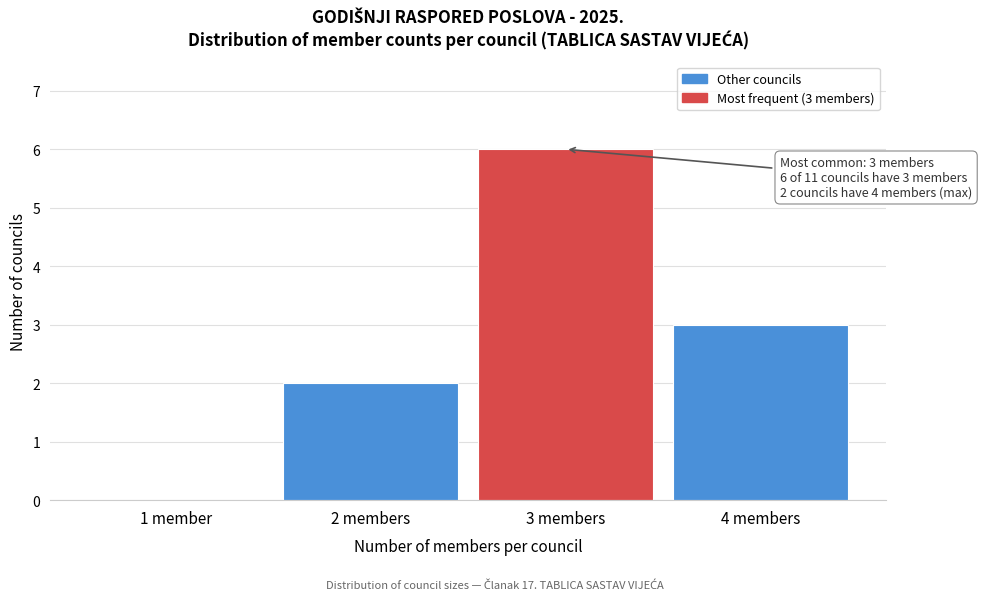

Reading left to right, list all the values displayed in this chart.

1 member=0	2 members=2	3 members=6	4 members=3